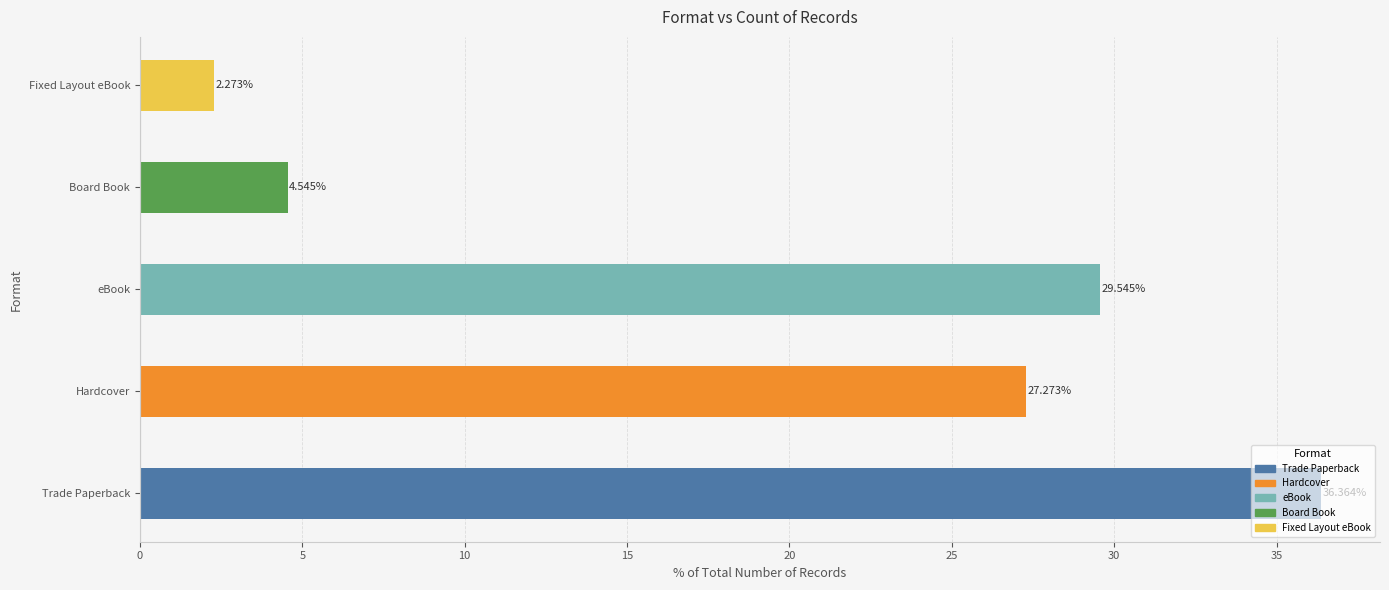

How many categories are shown in the chart?

5